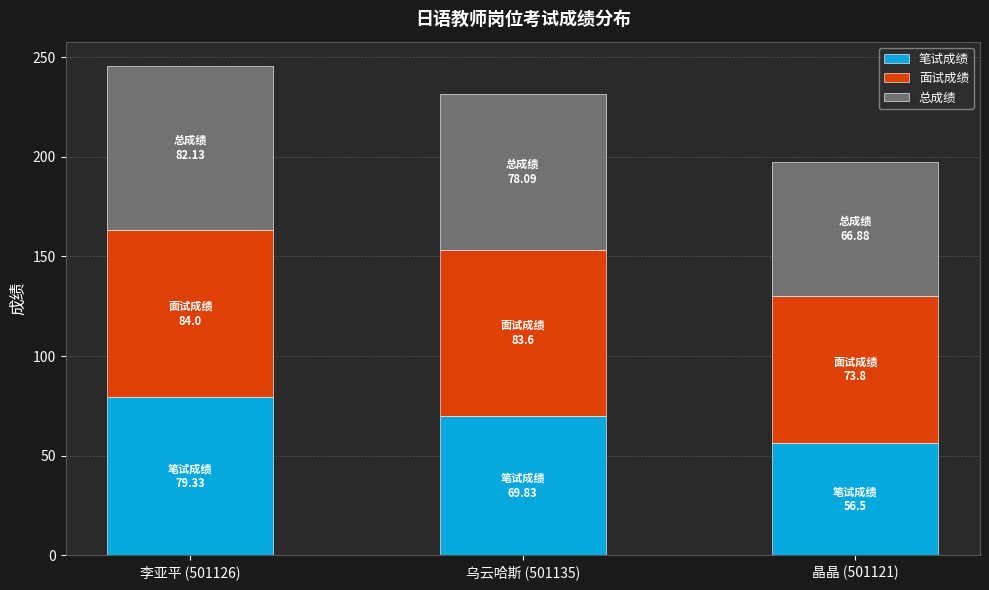

At which category is the sum across all series the highest?

李亚平 (501126)